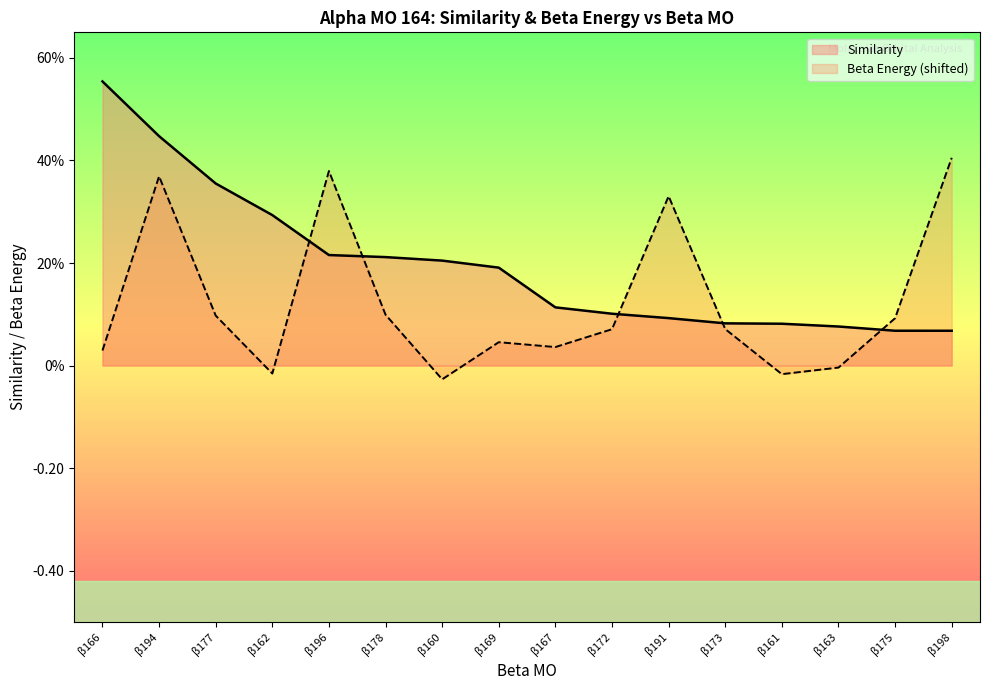

What is the difference between the maximum and minimum values in the Beta Energy series?

0.4